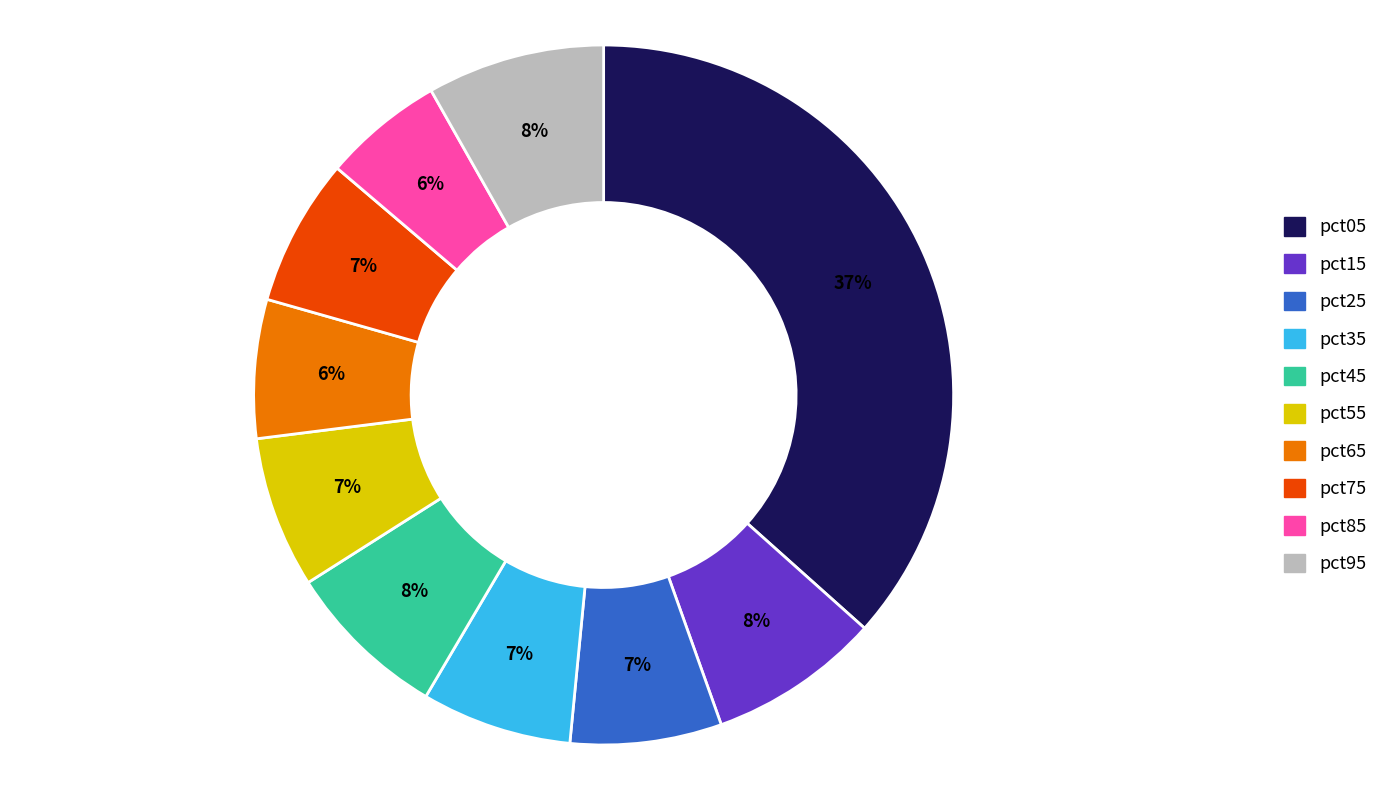

True or false: pct85 accounts for 6% of the total.

True